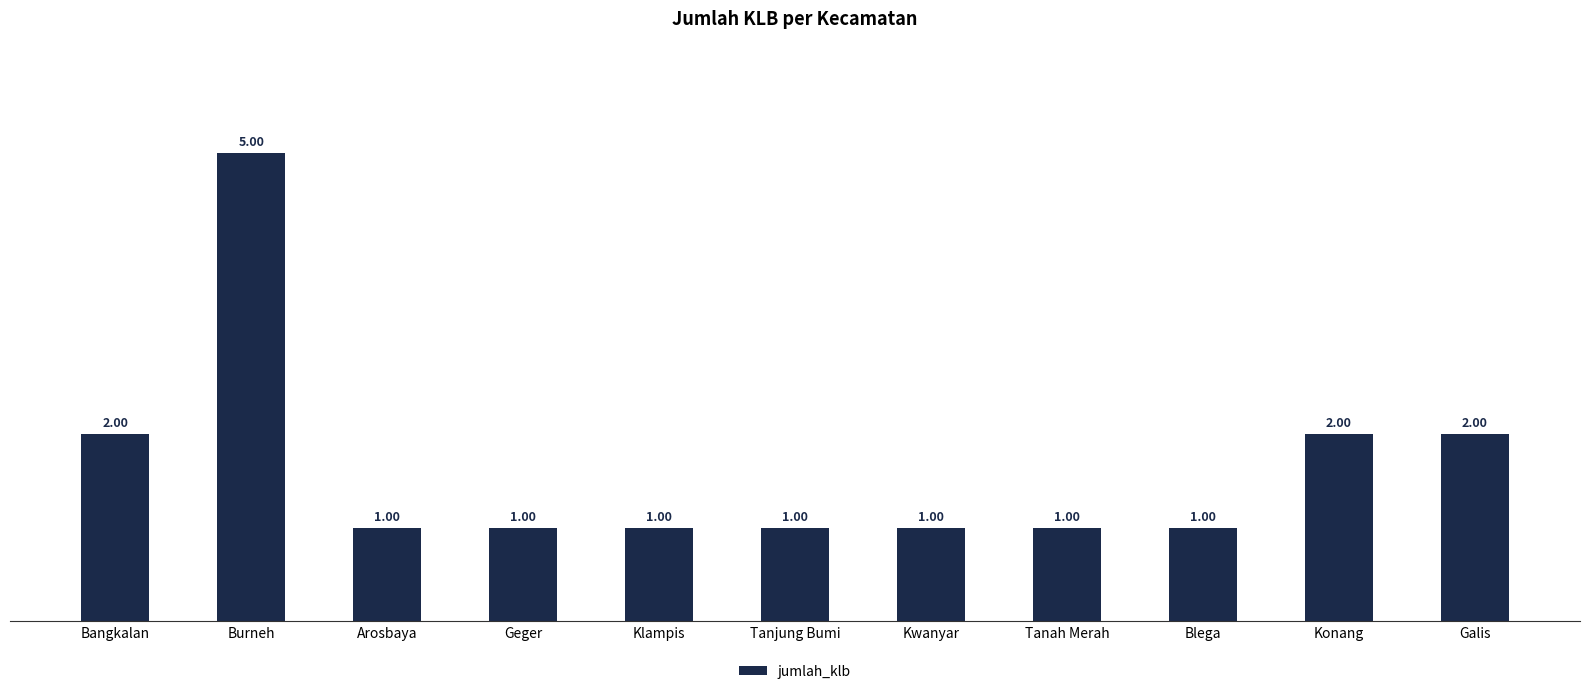

True or false: the data shows 1 at Arosbaya.

True